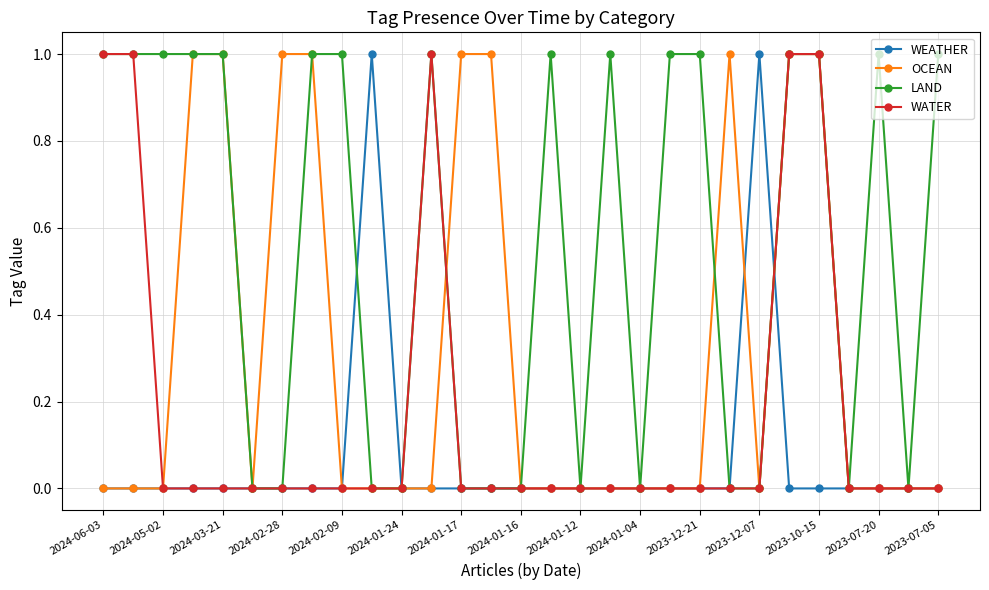

What are all the series names shown in the legend?

WEATHER, OCEAN, LAND, WATER